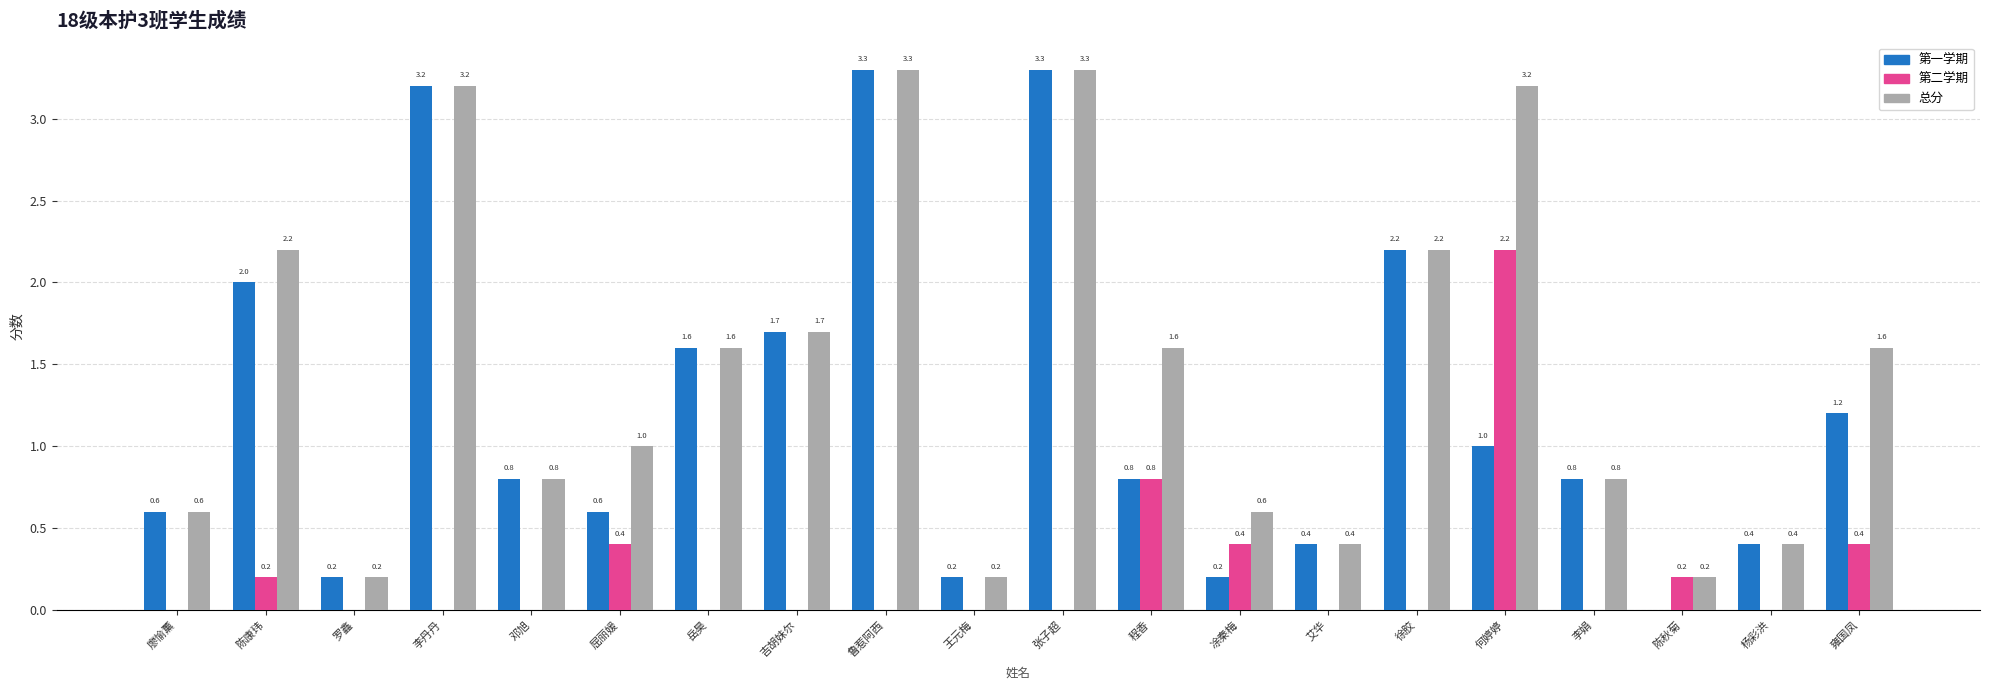

What is the highest value of the 总分 series?

3.3